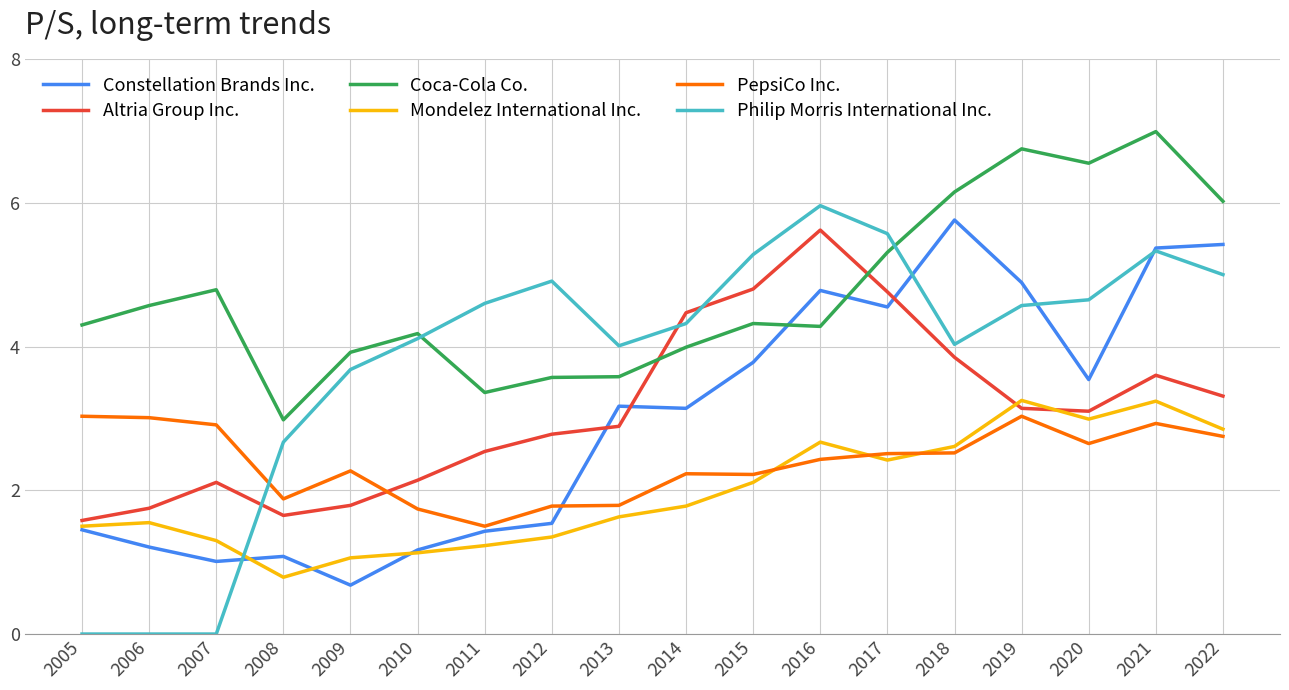

Between 2011 and 2017, which series saw the biggest shift?

Constellation Brands Inc.